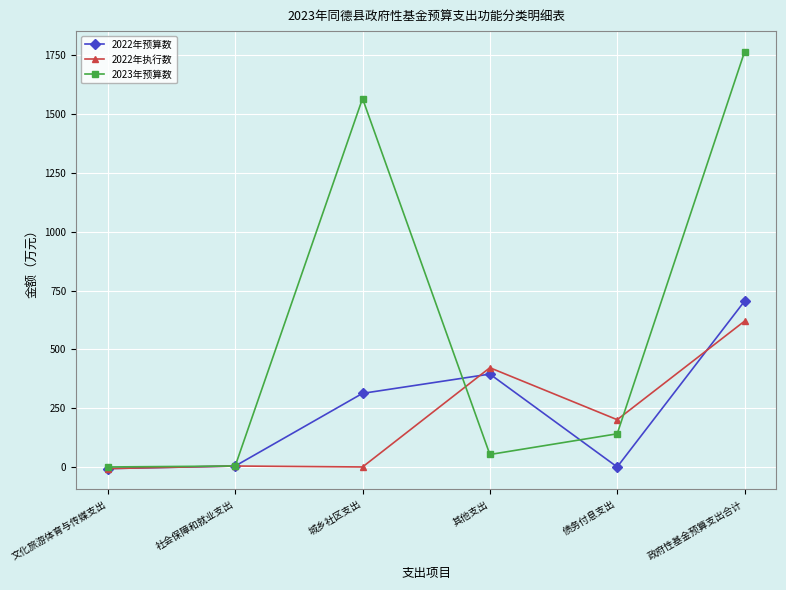

What is the value of the 2023年预算数 point at the 4th from the left?

53